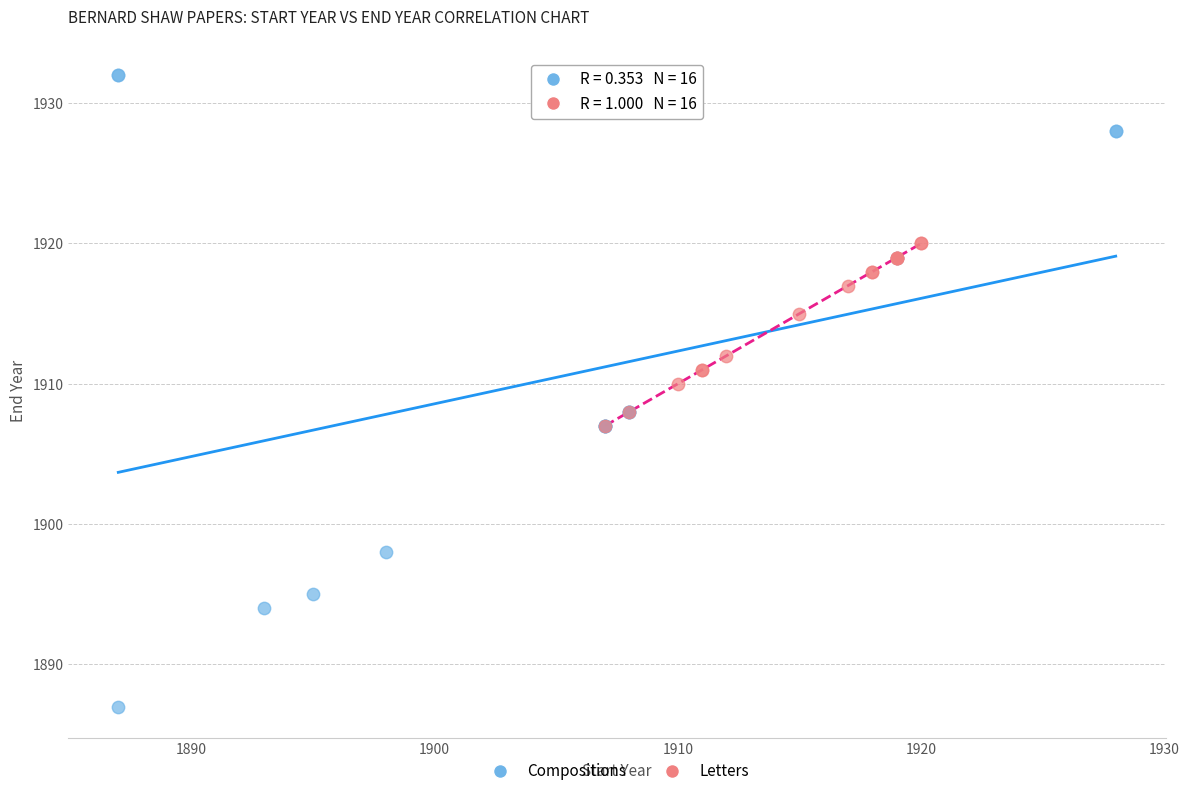

Which series contains the highest Y value?

Compositions